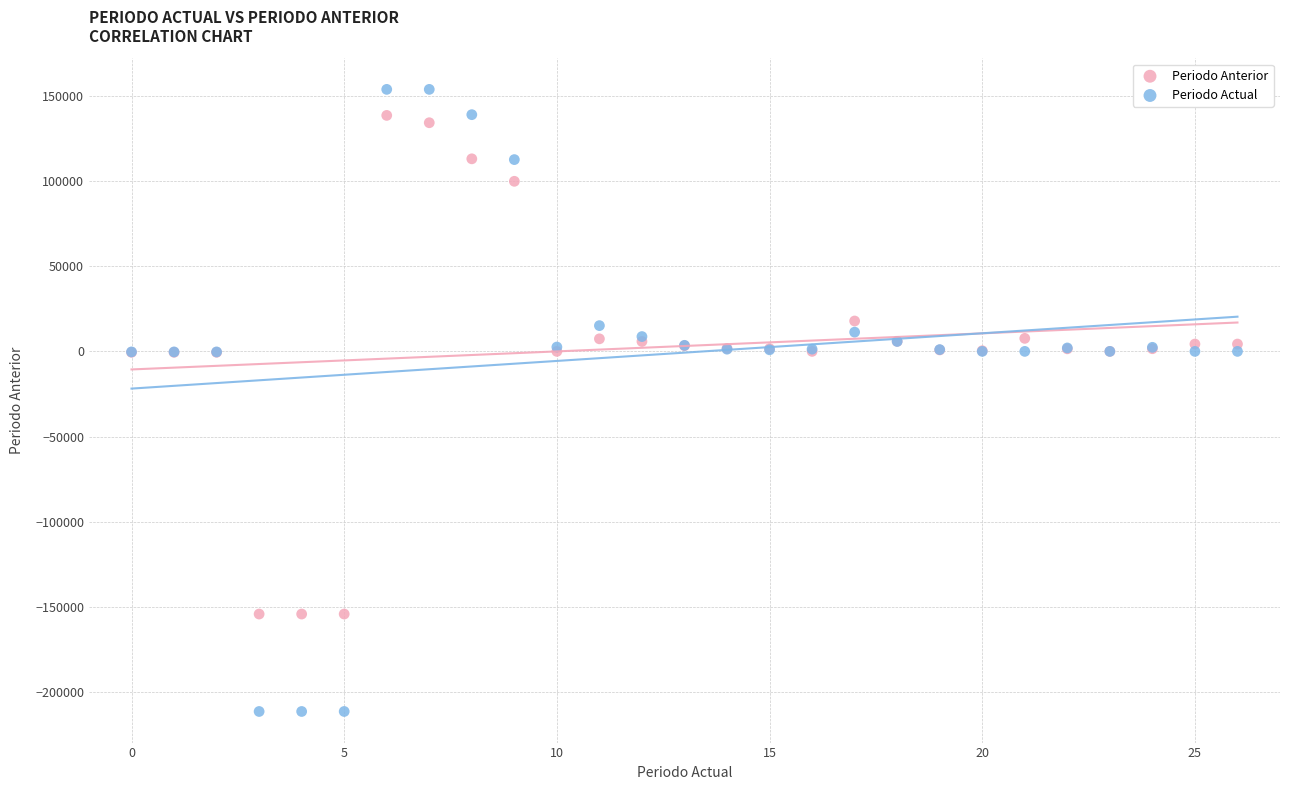

Which series contains the lowest Y value?

Periodo Actual